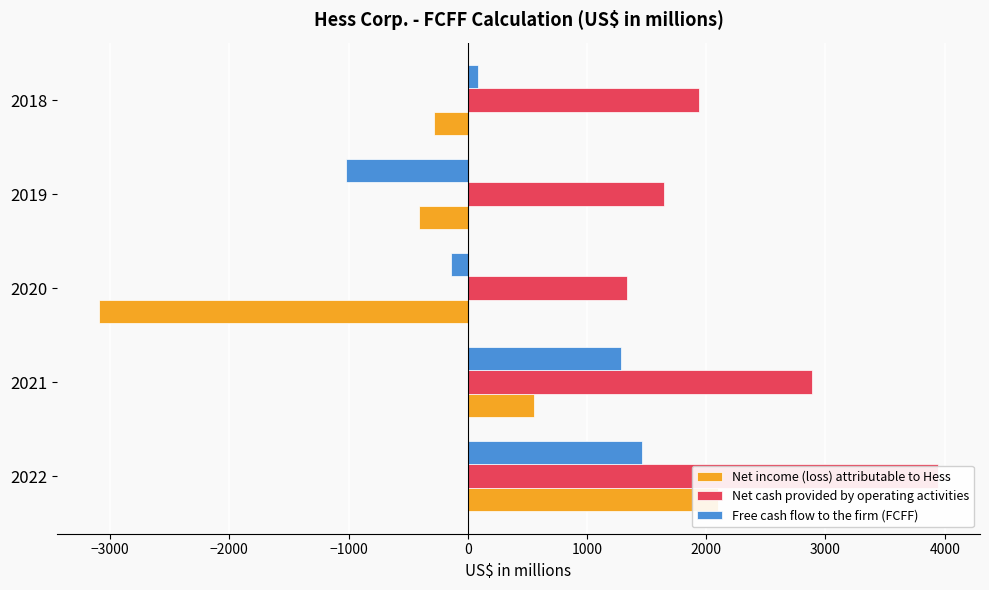

Count the Net cash provided by operating activities values in the range 1642 to 2890.

3